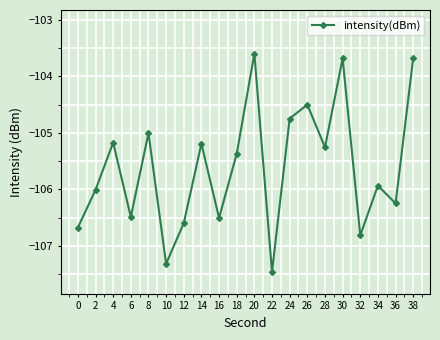

True or false: the data has more than 0 interior local peaks.

True